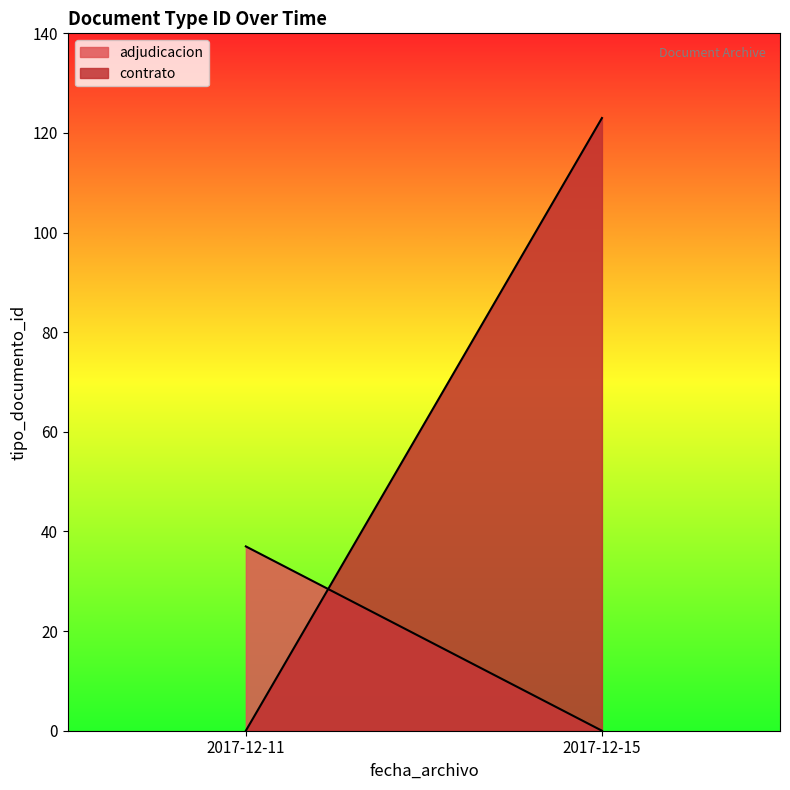

True or false: adjudicacion has a value of 49 at 2017-12-11.

False